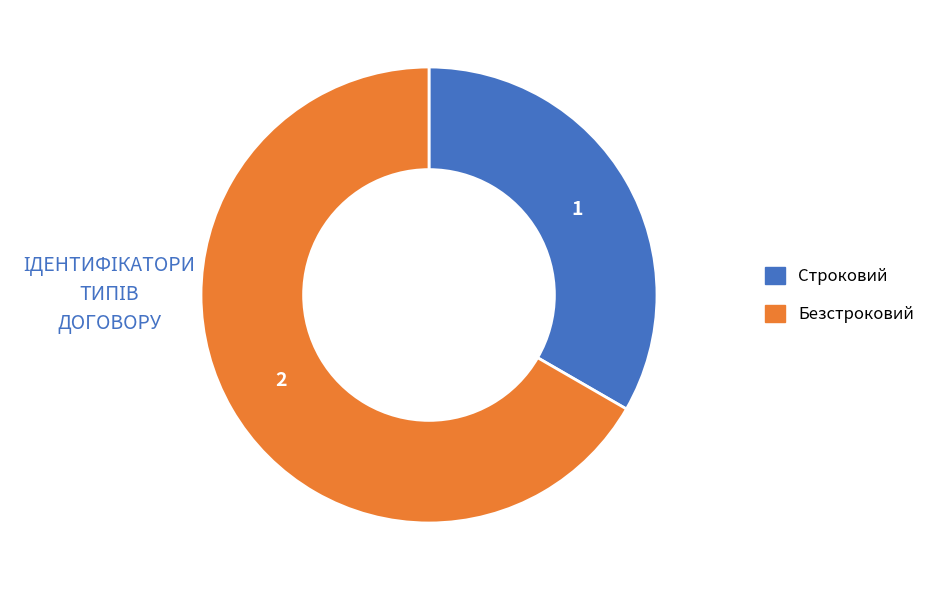

Which has a higher value, Безстроковий or Строковий?

Безстроковий